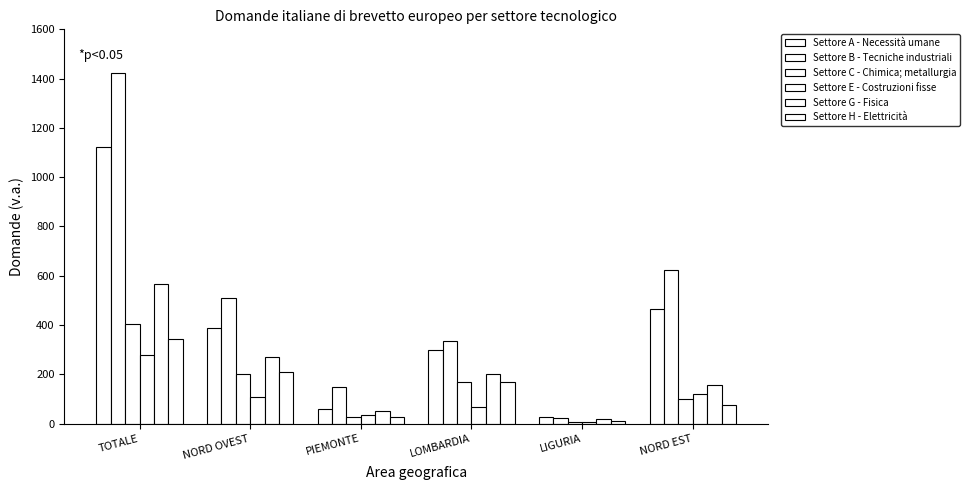

Between NORD OVEST and LOMBARDIA, which series saw the biggest shift?

Settore B - Tecniche industriali